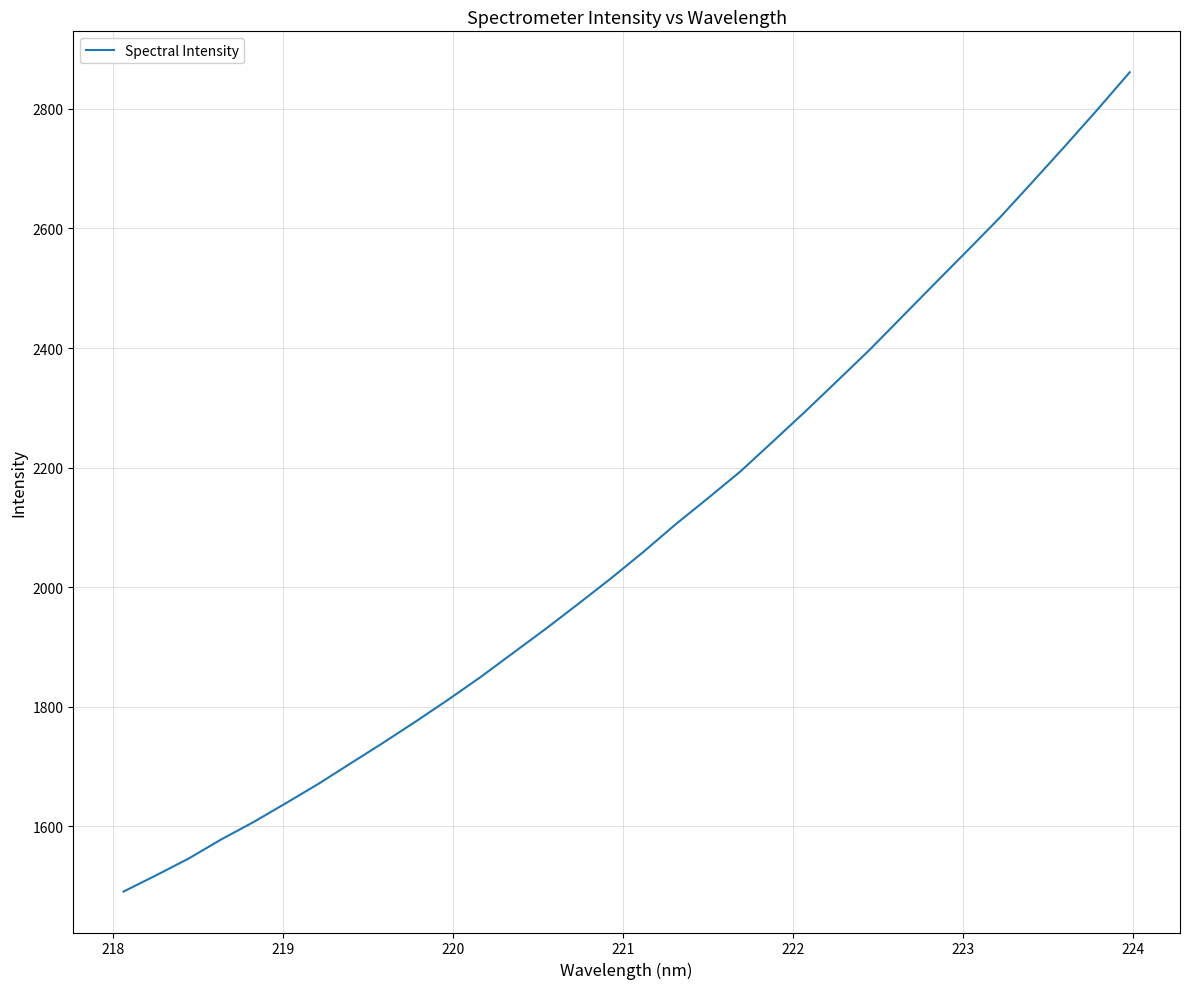

Reading right to left, list all the values displayed in this chart.

2861.2	2798.5	2737.5	2677.7	2618.5	2563.2	2508.5	2453.4	2398.2	2346.0	2294.2	2243.9	2193.9	2149.1	2105.3	2058.9	2014.6	1972.3	1930.6	1890.5	1850.3	1812.4	1775.8	1740.3	1705.9	1671.4	1639.1	1607.4	1578.2	1546.3	1518.3	1491.2